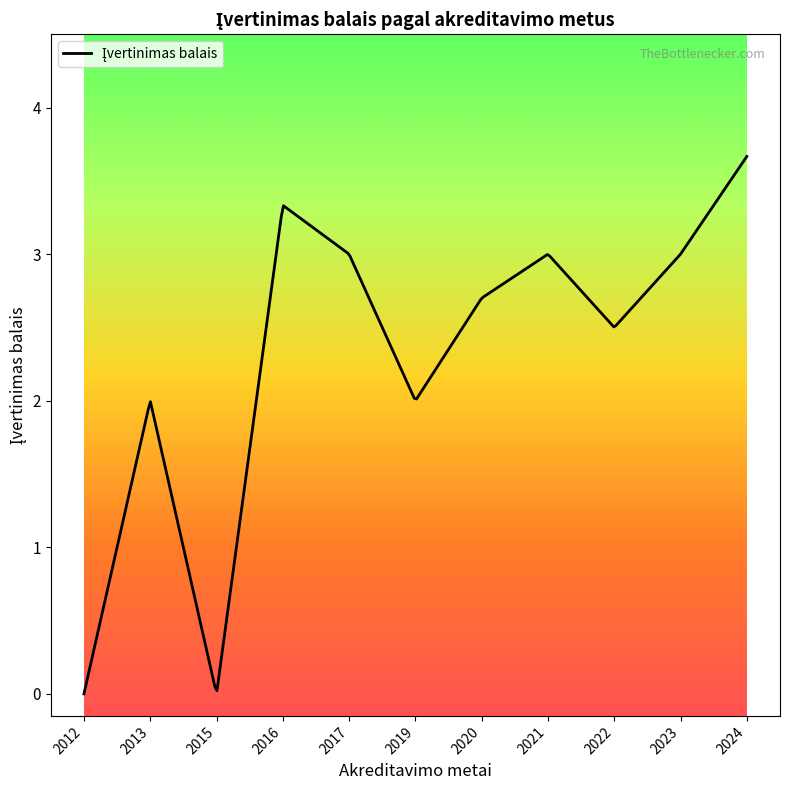

What is the difference between the maximum and minimum values?

3.7